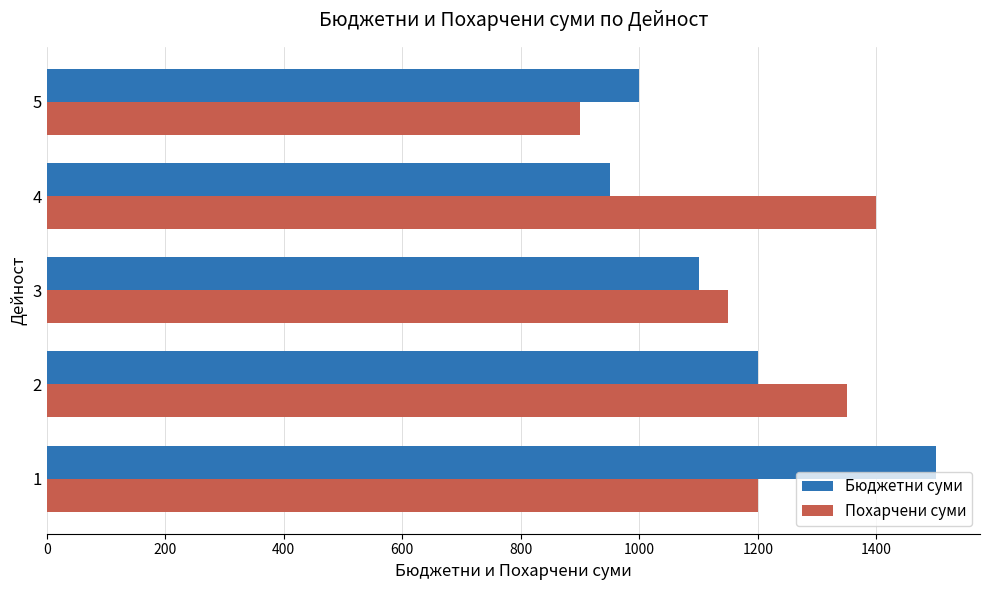

Read the Бюджетни суми value at 2, to the nearest 10.

1200